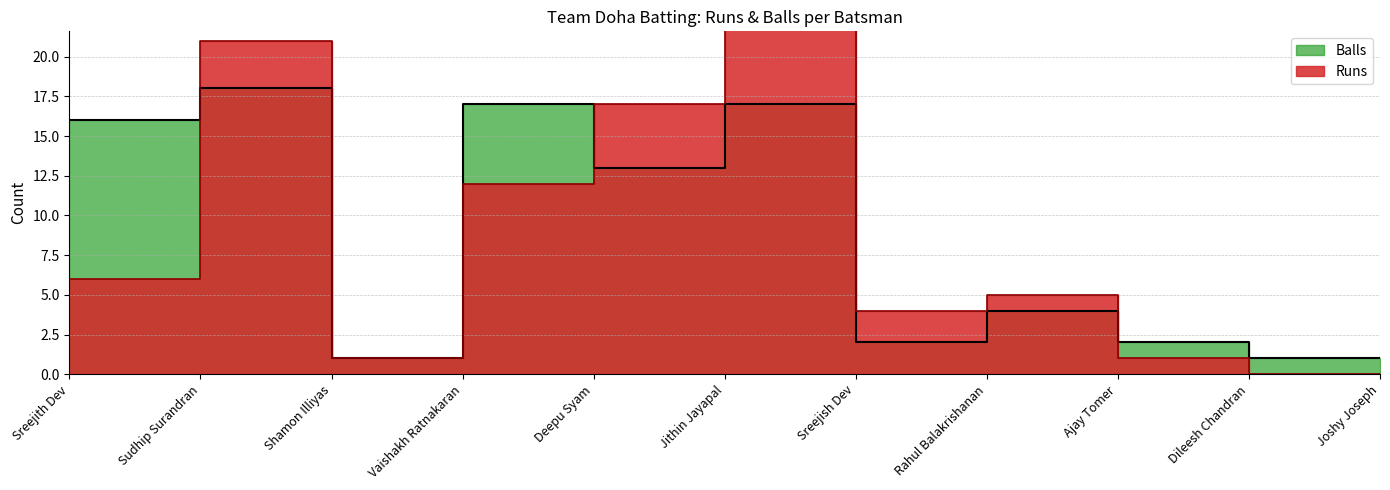

Reading left to right, what are all the values shown in this chart?

Runs: Sreejith Dev=6	Sudhip Surandran=21	Shamon Illiyas=1	Vaishakh Ratnakaran=12	Deepu Syam=17	Jithin Jayapal=22	Sreejish Dev=4	Rahul Balakrishanan=5	Ajay Tomer=1	Dileesh Chandran=0	Joshy Joseph=0
Balls: Sreejith Dev=16	Sudhip Surandran=18	Shamon Illiyas=1	Vaishakh Ratnakaran=17	Deepu Syam=13	Jithin Jayapal=17	Sreejish Dev=2	Rahul Balakrishanan=4	Ajay Tomer=2	Dileesh Chandran=1	Joshy Joseph=1